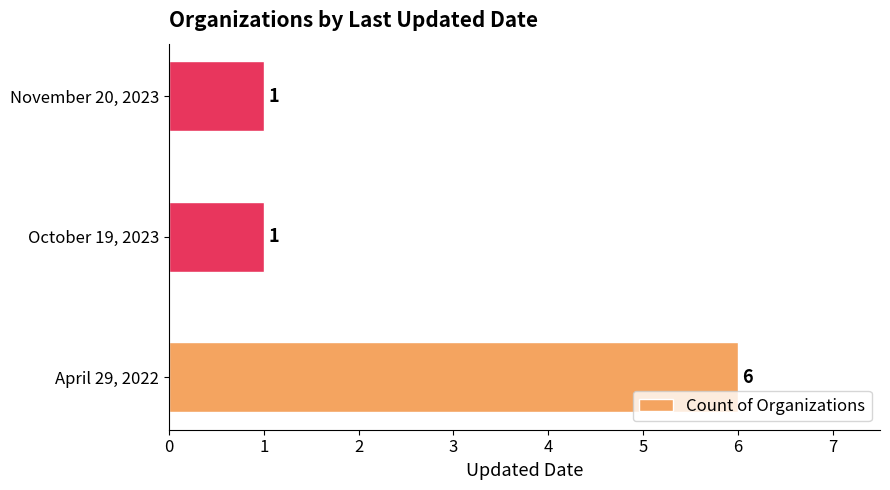

The value at April 29, 2022 is 9. True or false?

False